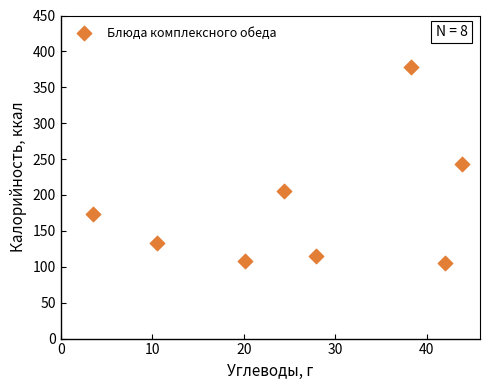

What is the range of Y values (max minus min)?

273